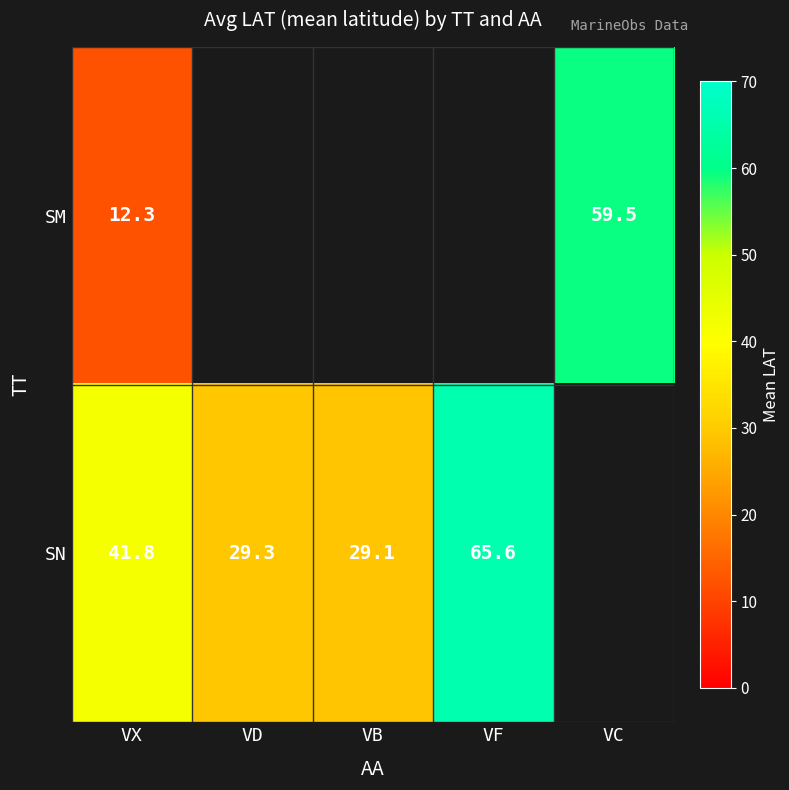

What is the difference between the maximum and minimum values in the SN series?

36.4